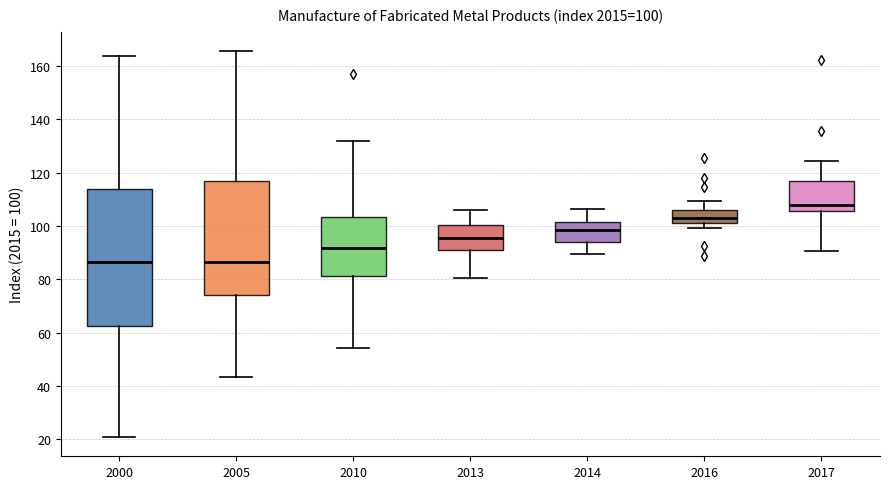

Which box's median line is the highest?

2017